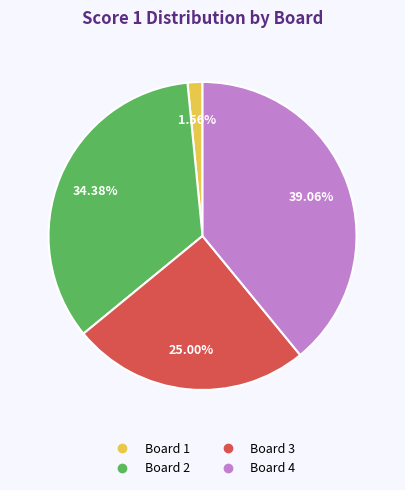

What is the largest slice in the pie chart?

Board 4